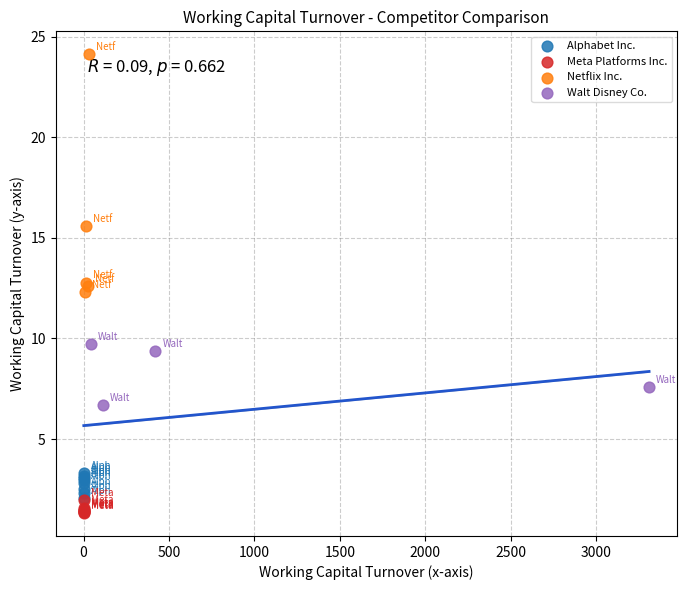

Which series reaches the maximum Y coordinate?

Netflix Inc.